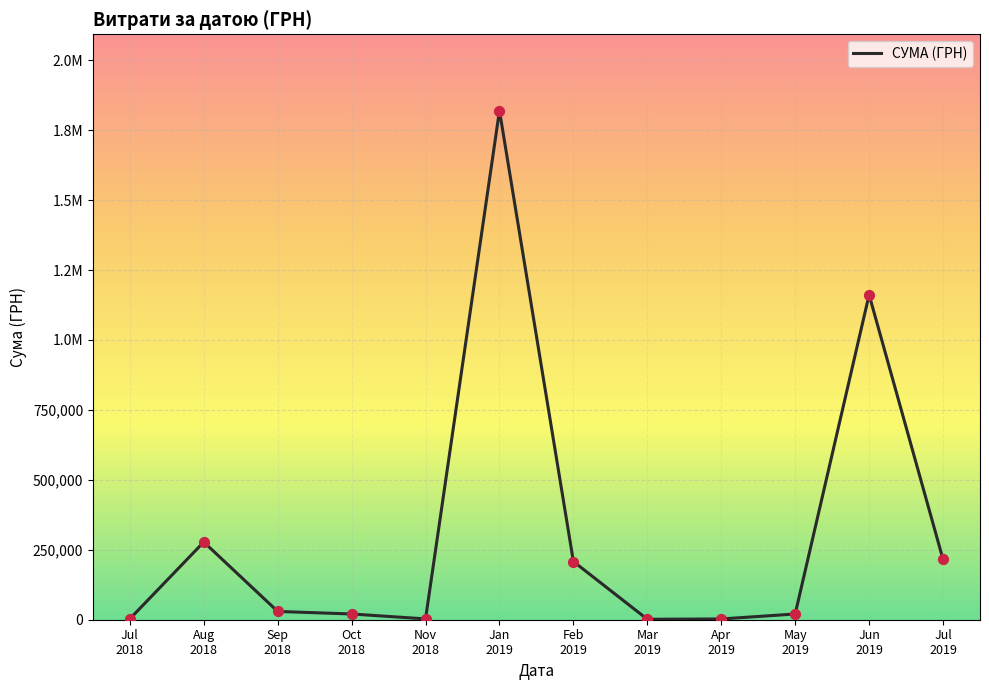

What is the ratio of the value at Oct
2018 to the value at Jul
2018?

6.7